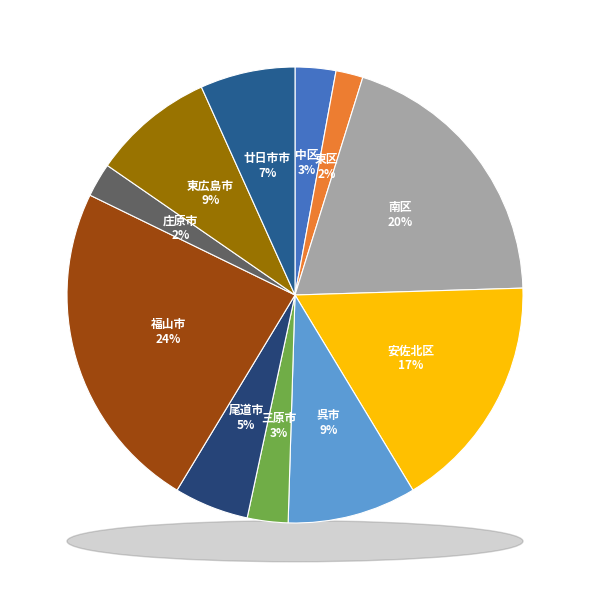

What is the smallest slice in the pie chart?

102 東区